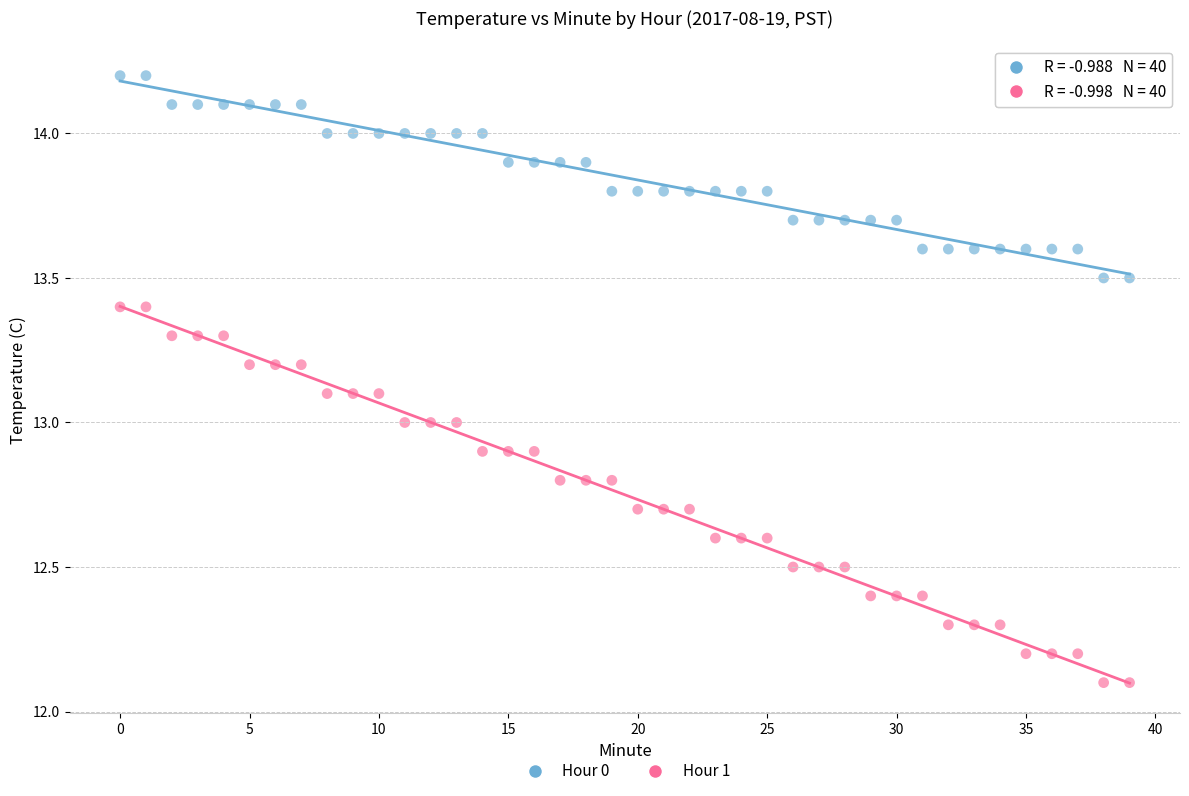

Across all data points, what is the range of Y values (max minus min)?

2.1